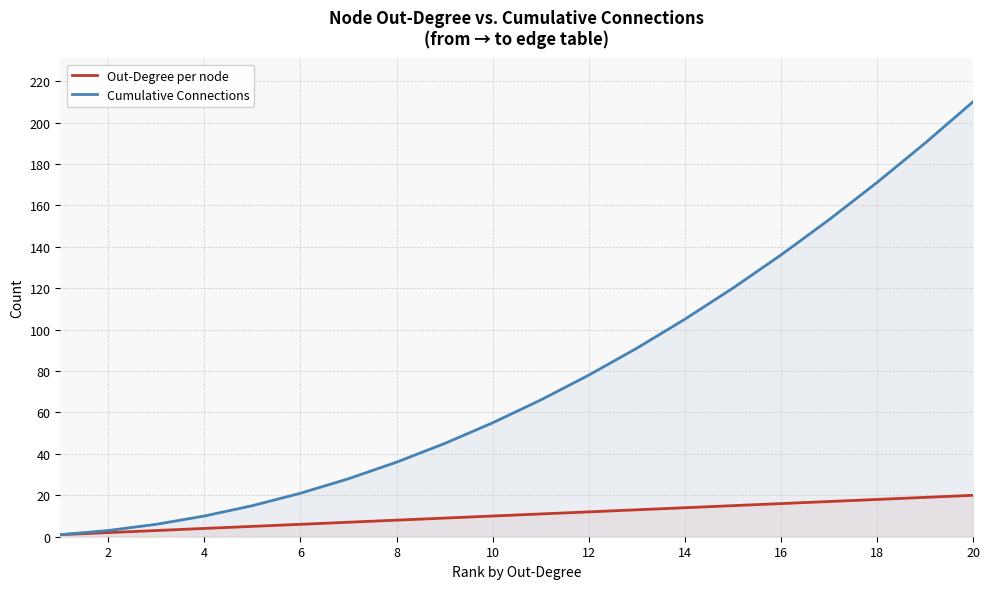

At which category is the sum across all series the highest?

20